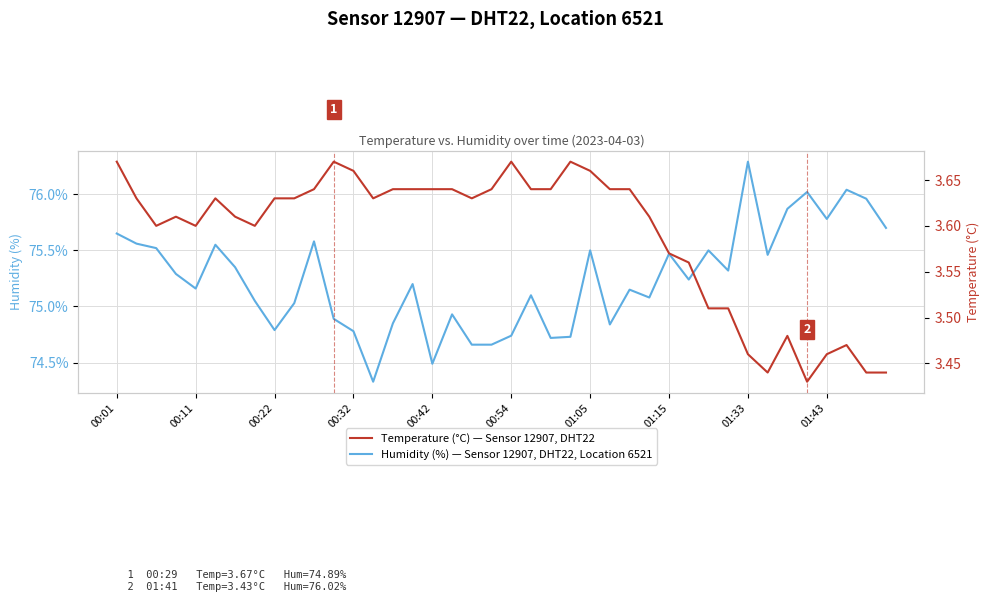

What are all the series names shown in the legend?

Humidity (%) — Sensor 12907, DHT22, Location 6521, Temperature (°C) — Sensor 12907, DHT22